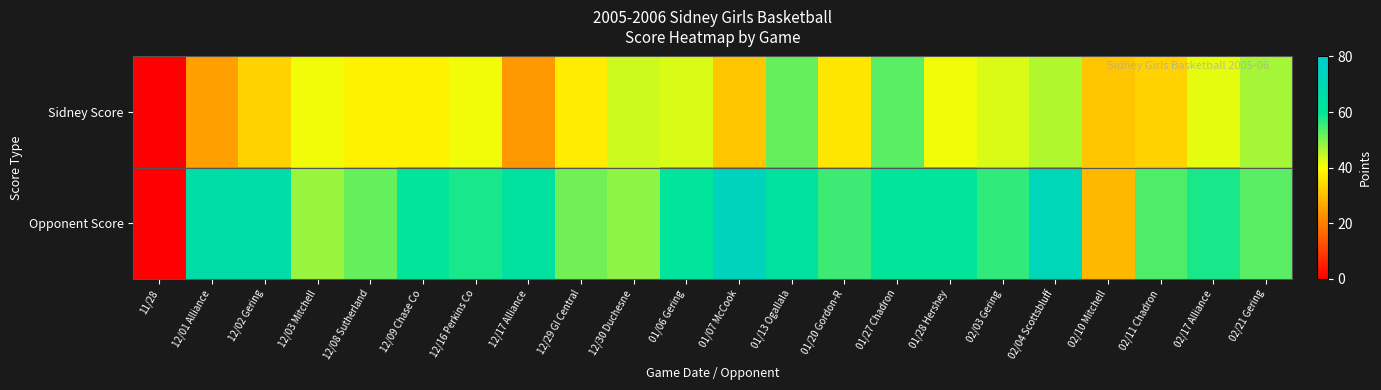

Reading left to right, transcribe all the data shown in this chart.

Sidney Score: 11/28=0	12/01 Alliance=25	12/02 Gering=33	12/03 Mitchell=41	12/08 Sutherland=38	12/09 Chase Co=38	12/16 Perkins Co=41	12/17 Alliance=24	12/29 GI Central=37	12/30 Duchesne=44	01/06 Gering=43	01/07 McCook=31	01/13 Ogallala=52	01/20 Gordon-R=36	01/27 Chadron=53	01/28 Hershey=41	02/03 Gering=43	02/04 Scottsbluff=46	02/10 Mitchell=31	02/11 Chadron=33	02/17 Alliance=42	02/21 Gering=47
Opponent Score: 11/28=0	12/01 Alliance=65	12/02 Gering=66	12/03 Mitchell=48	12/08 Sutherland=52	12/09 Chase Co=60	12/16 Perkins Co=58	12/17 Alliance=63	12/29 GI Central=51	12/30 Duchesne=49	01/06 Gering=61	01/07 McCook=74	01/13 Ogallala=63	01/20 Gordon-R=55	01/27 Chadron=60	01/28 Hershey=60	02/03 Gering=56	02/04 Scottsbluff=72	02/10 Mitchell=29	02/11 Chadron=54	02/17 Alliance=58	02/21 Gering=53